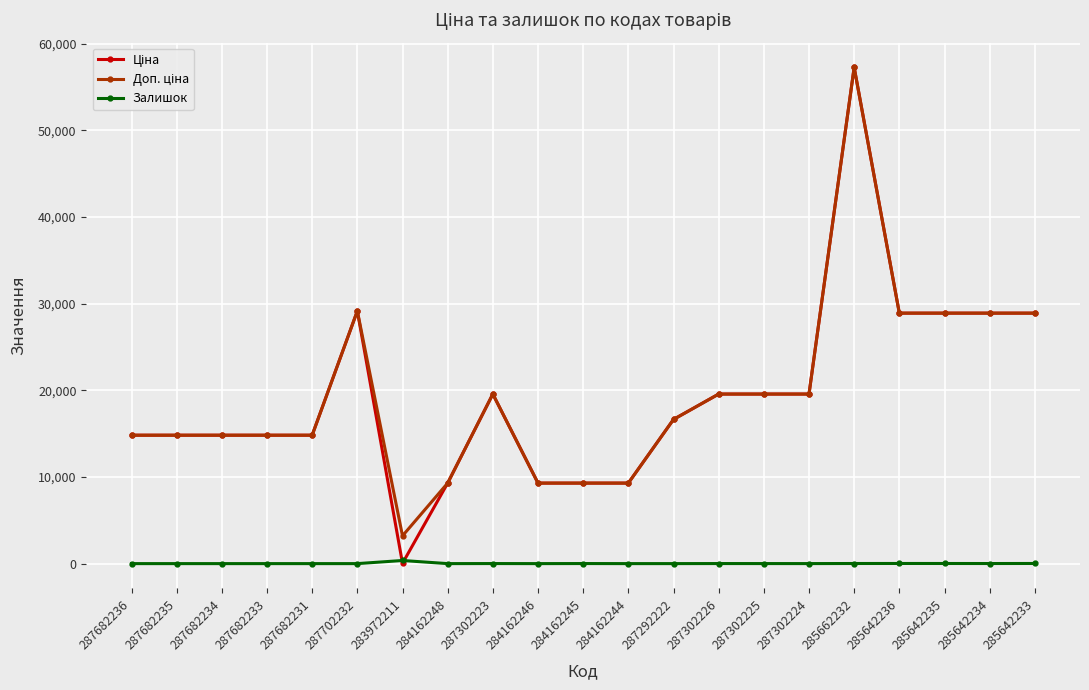

Which category has the highest value across all series?

285662232